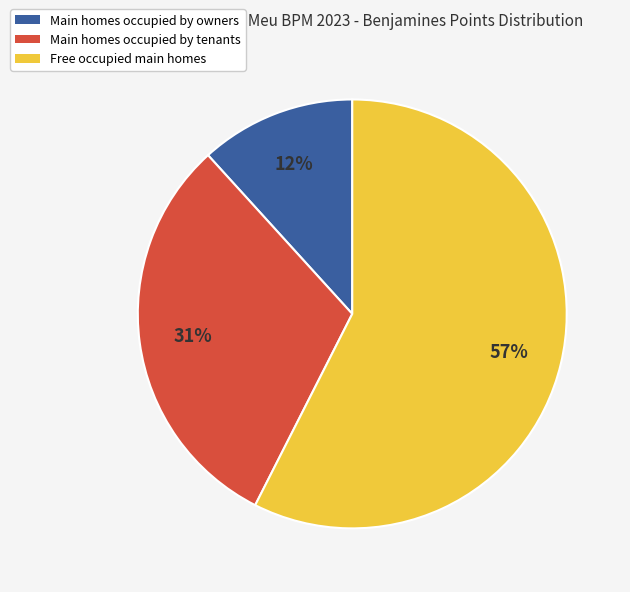

To the nearest percent, what is the average slice percentage?

33%